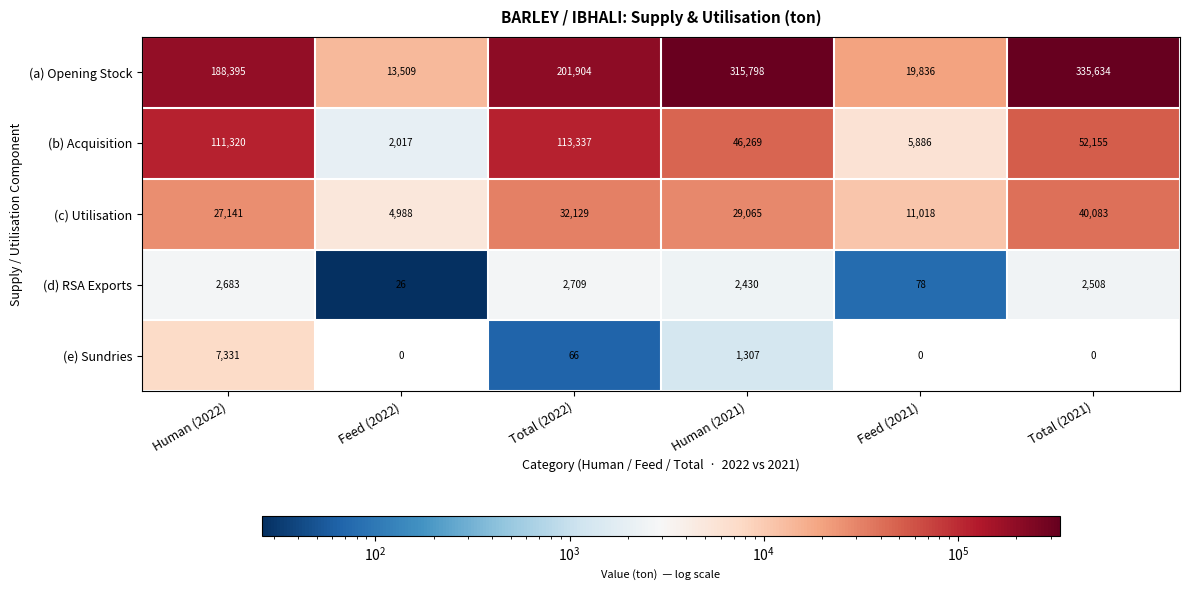

The value of (d) RSA Exports at Total (2022) is 2709. True or false?

True